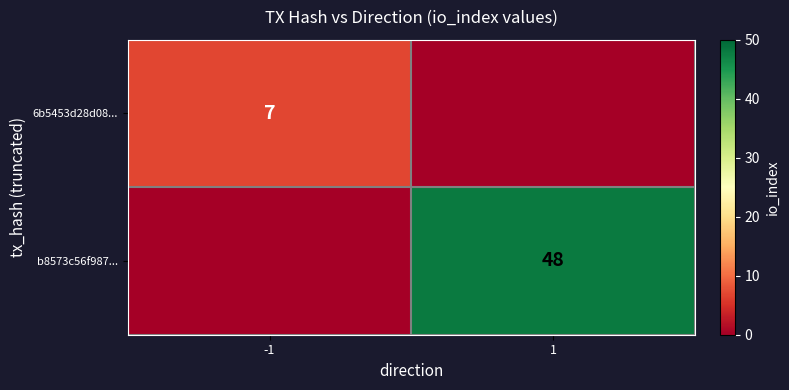

Is it true that b8573c56f987... equals 48 at 1?

True